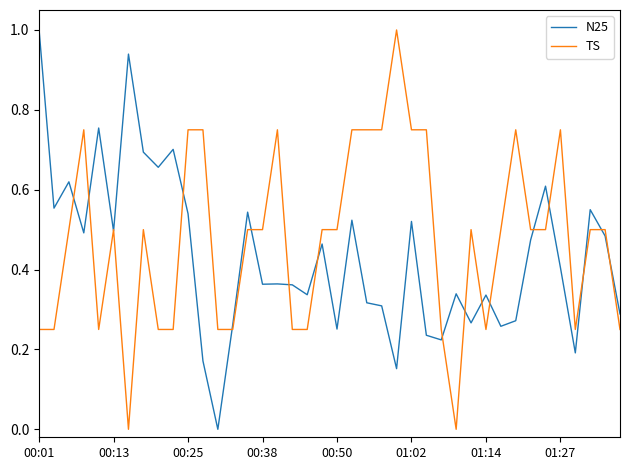

What is the maximum value shown in the chart?

1.0